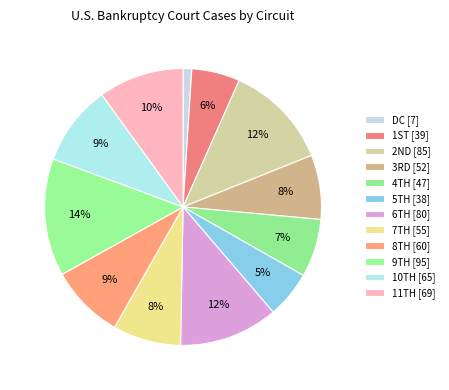

How many segments does this pie chart have?

12